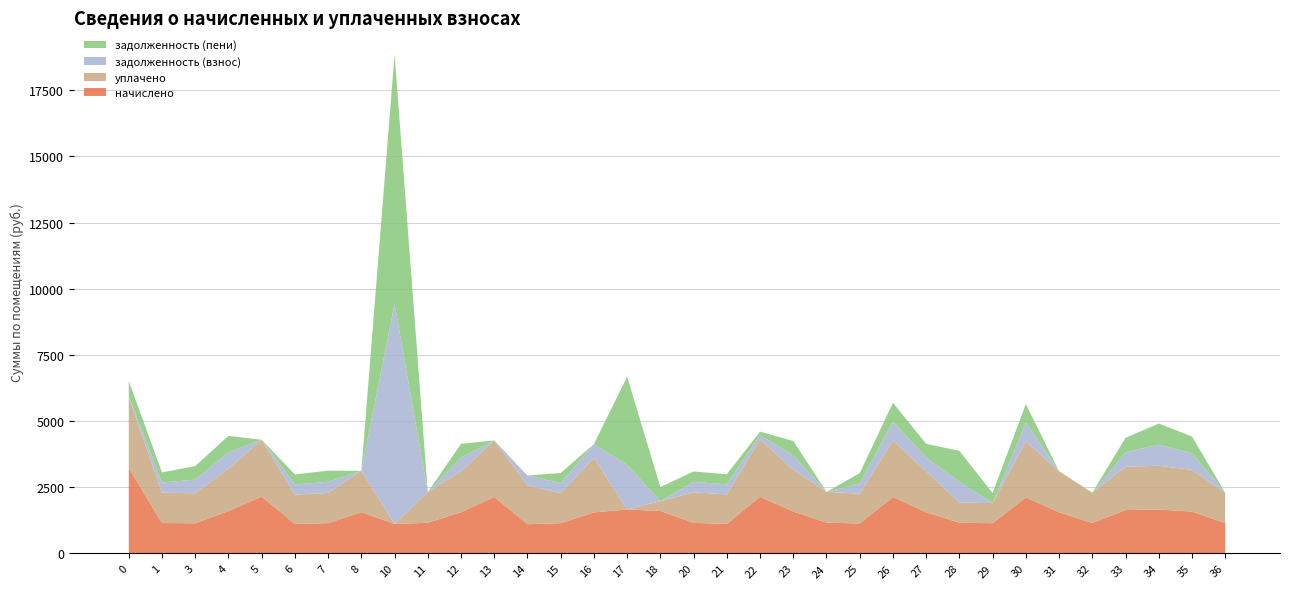

Reading left to right, transcribe all the data shown in this chart.

начислено: 0=3226.1	1=1146.7	3=1135.6	4=1600.2	5=2145.8	6=1109.8	7=1143.0	8=1559.6	10=1109.8	11=1157.7	12=1552.2	13=2134.8	14=1102.4	15=1139.3	16=1548.5	17=1659.2	18=1600.2	20=1154.0	21=1113.5	22=2138.5	23=1581.7	24=1161.4	25=1128.2	26=2131.1	27=1552.2	28=1157.7	29=1139.3	30=2116.3	31=1552.2	32=1146.7	33=1637.0	34=1655.5	35=1578.0	36=1146.7
уплачено: 0=2680.5	1=1146.7	3=1135.6	4=1600.2	5=2145.8	6=1109.8	7=1143.0	8=1559.6	10=0.0	11=1157.7	12=1552.2	13=2134.8	14=1469.9	15=1139.3	16=2064.7	17=0.0	18=371.8	20=1154.0	21=1113.5	22=2171.2	23=1581.7	24=1161.4	25=1128.2	26=2131.1	27=1552.2	28=767.0	29=759.5	30=2116.3	31=1552.2	32=1146.7	33=1637.0	34=1655.5	35=1578.0	36=1146.7
задолженность (взнос): 0=29.5	1=382.2	3=514.6	4=620.1	5=0.0	6=380.9	7=420.0	8=0.0	10=8316.2	11=0.0	12=517.4	13=0.0	14=367.5	15=379.8	16=516.2	17=1679.5	18=0.0	20=393.5	21=381.5	22=161.7	23=542.4	24=0.0	25=386.7	26=715.1	27=517.4	28=779.7	29=0.0	30=705.5	31=0.0	32=0.0	33=545.7	34=798.3	35=631.3	36=0.0
задолженность (пени): 0=575.2	1=382.2	3=514.6	4=620.1	5=0.0	6=380.9	7=420.0	8=0.0	10=9426.0	11=0.0	12=517.4	13=0.0	14=0.0	15=379.8	16=0.0	17=3338.6	18=533.4	20=393.5	21=381.5	22=128.9	23=542.4	24=0.0	25=386.7	26=715.1	27=517.4	28=1170.5	29=379.8	30=705.5	31=0.0	32=0.0	33=545.7	34=798.3	35=631.3	36=0.0